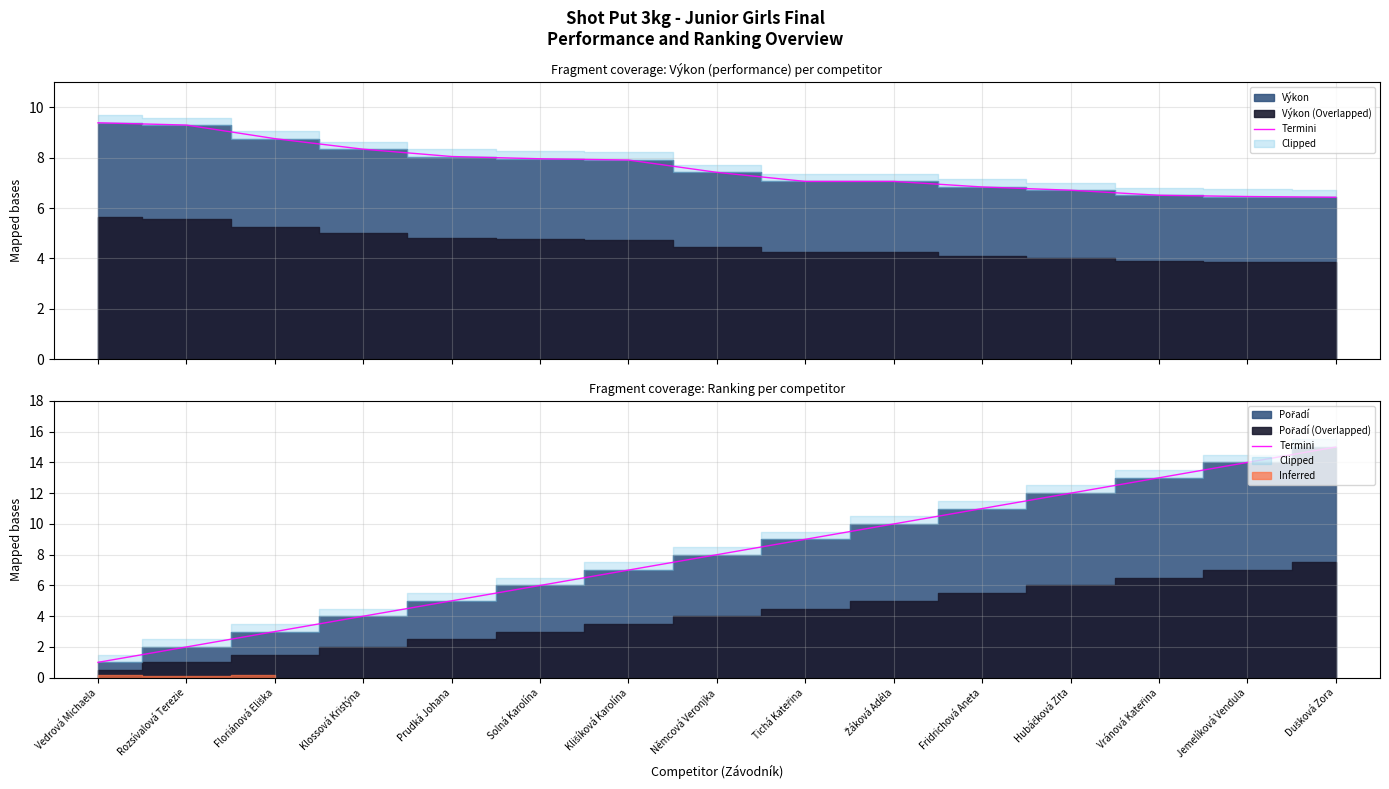

The chart shows a value of 10 at Žáková Adéla. True or false?

True